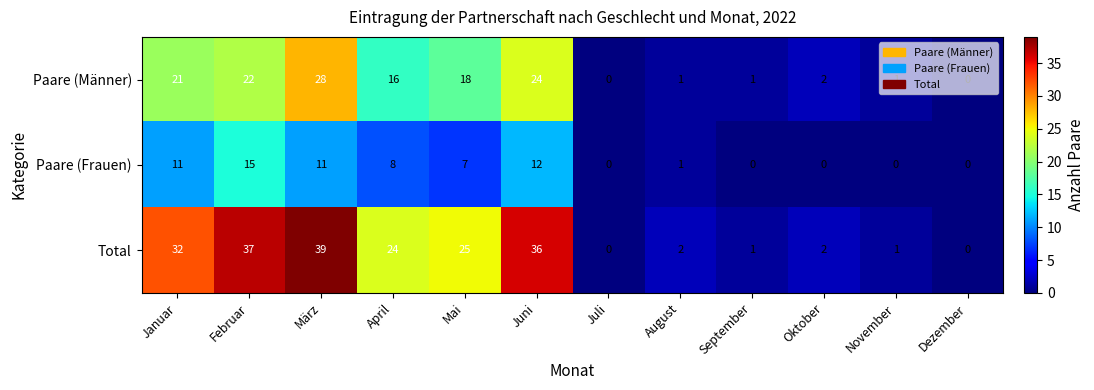

What is the spread (max minus min) of values at Mai?

18